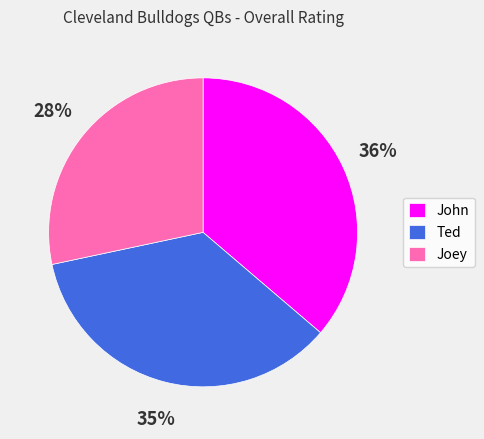

Is Joey the majority of the pie?

No